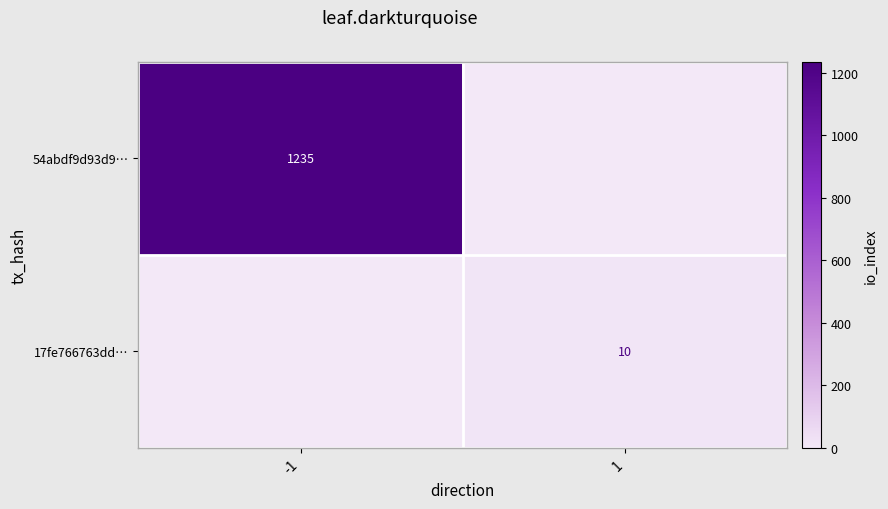

True or false: 54abdf9d93d9… has a value of 1810 at -1.

False